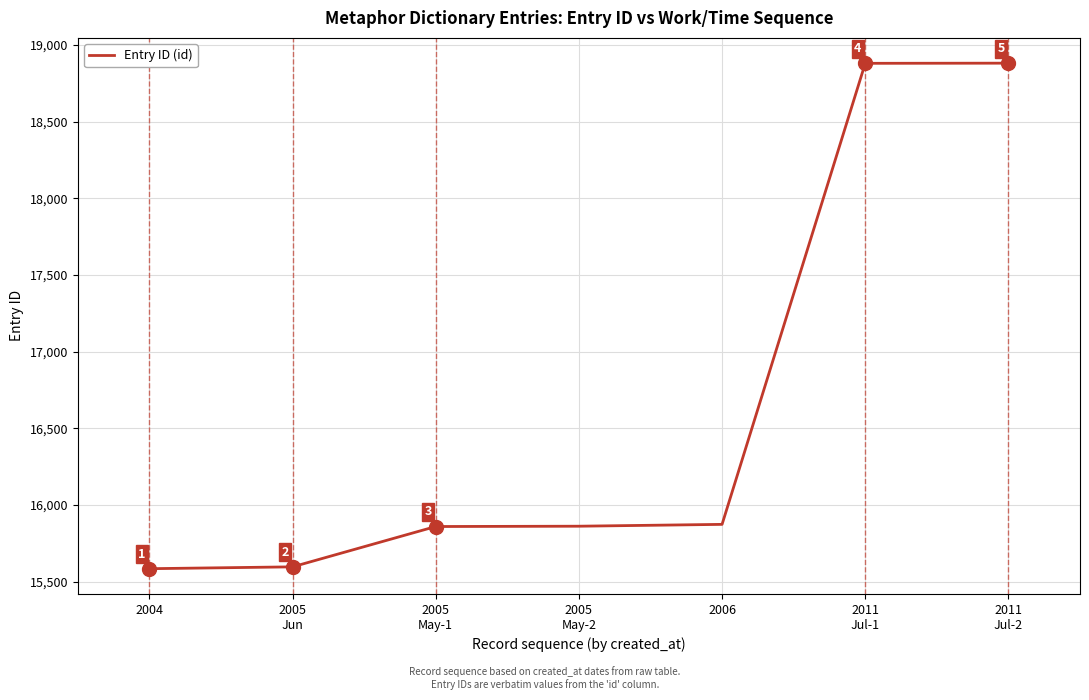

Between 2006 and 2005
May-2, which is larger?

2006